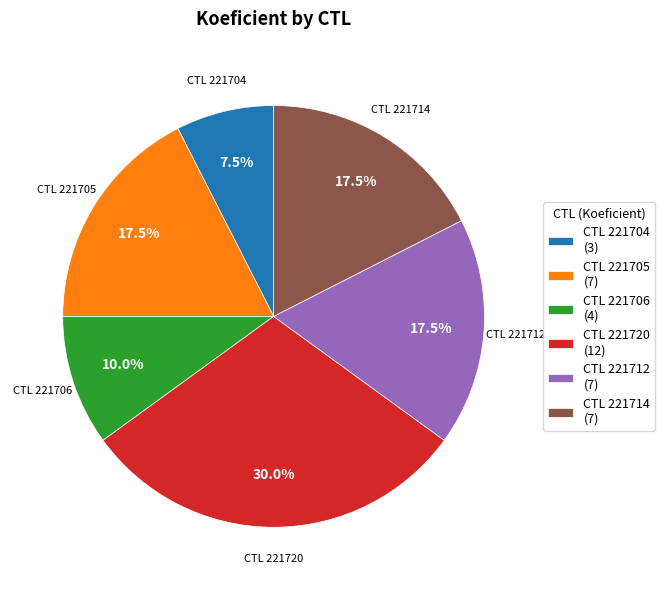

Which has a higher value, CTL 221720 (12) or CTL 221712 (7)?

CTL 221720 (12)